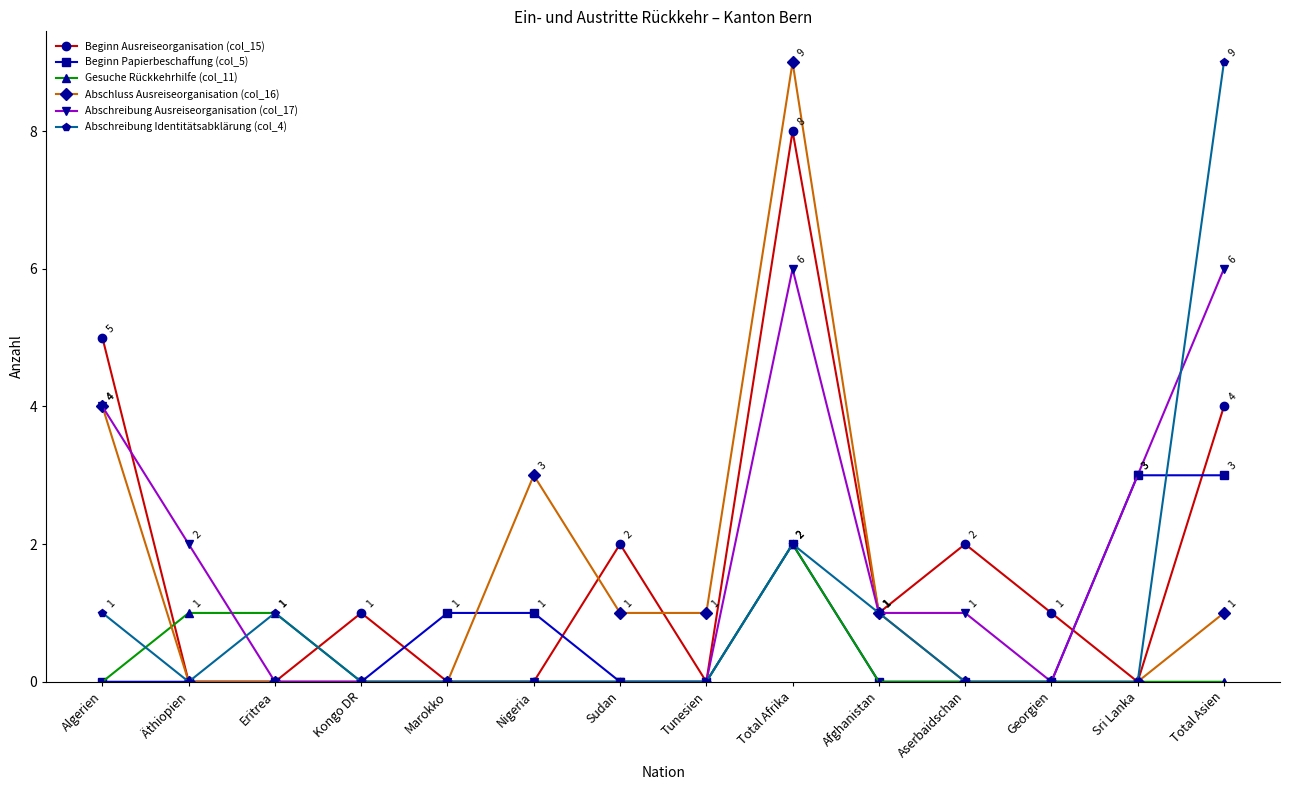

What is the highest value of the Gesuche Rückkehrhilfe (col_11) series?

2